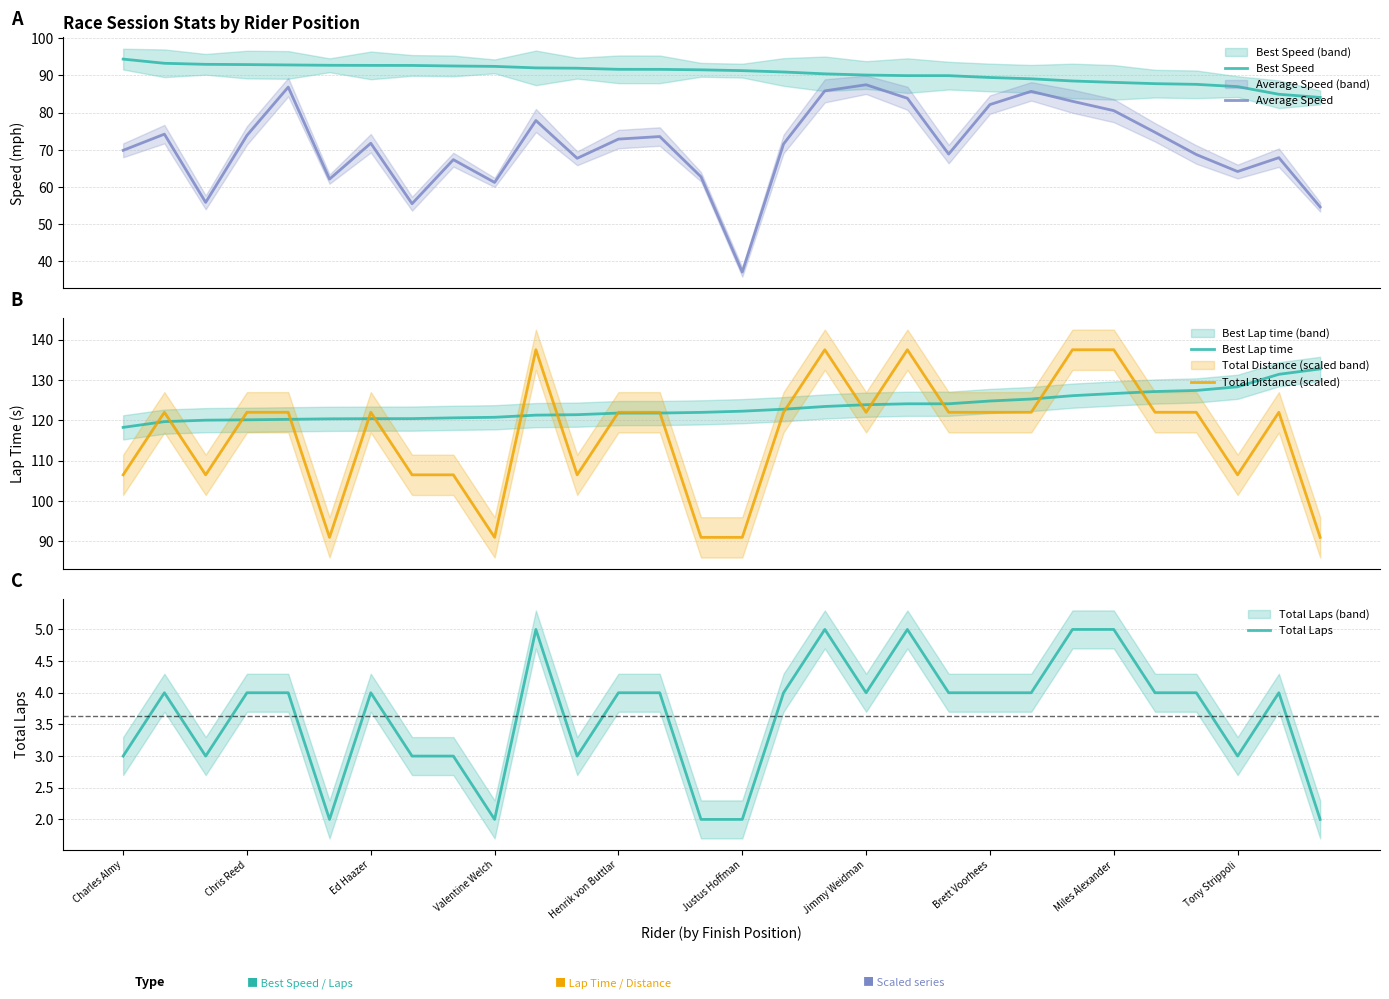

True or false: Best Speed and Average Speed cross at least once.

False